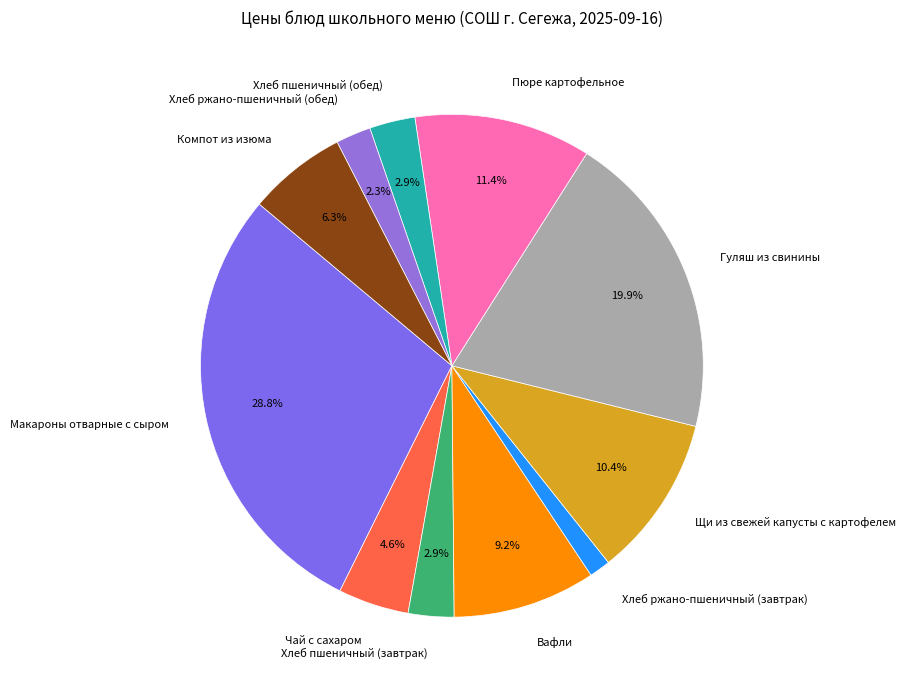

The Пюре картофельное slice represents 4% of the pie. True or false?

False